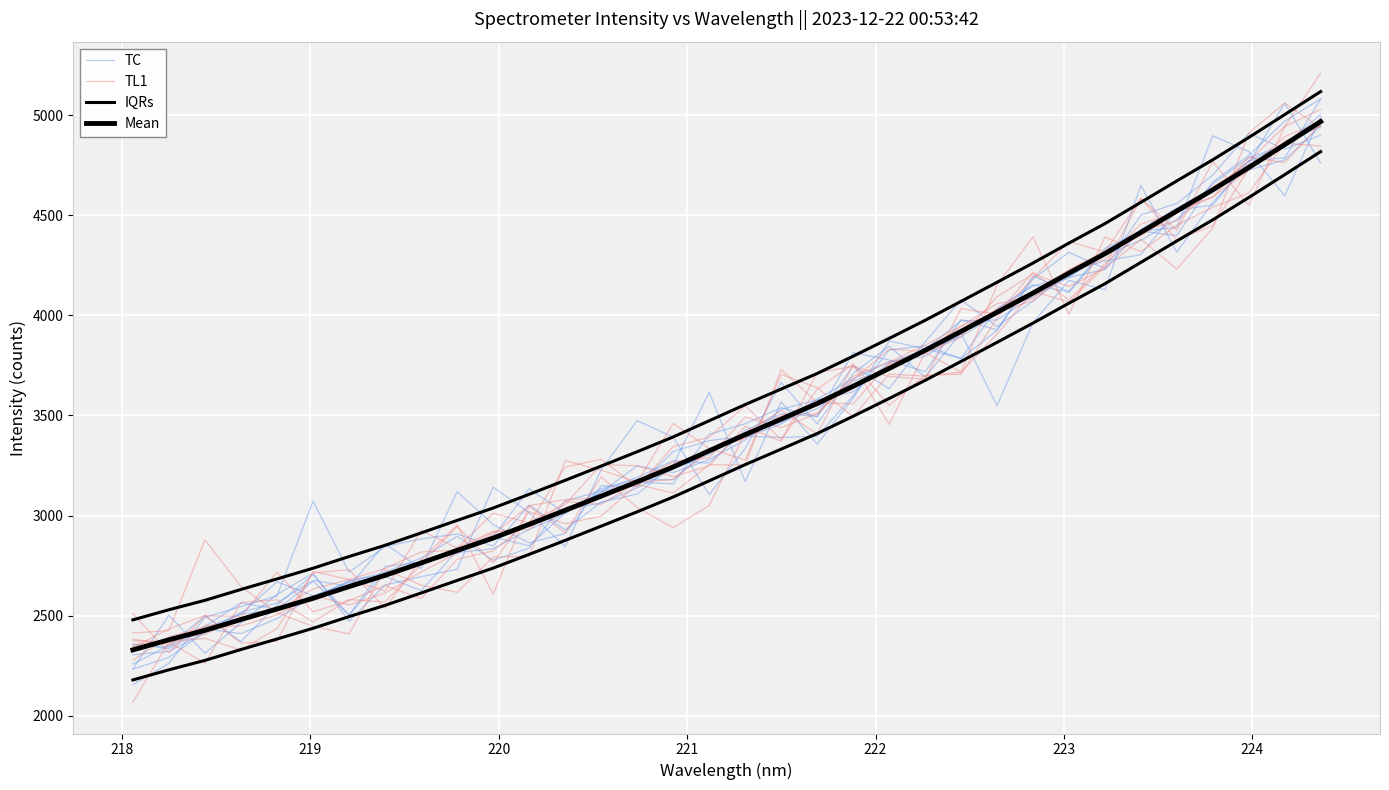

True or false: IQRs has more than 0 points higher than both neighbors.

False